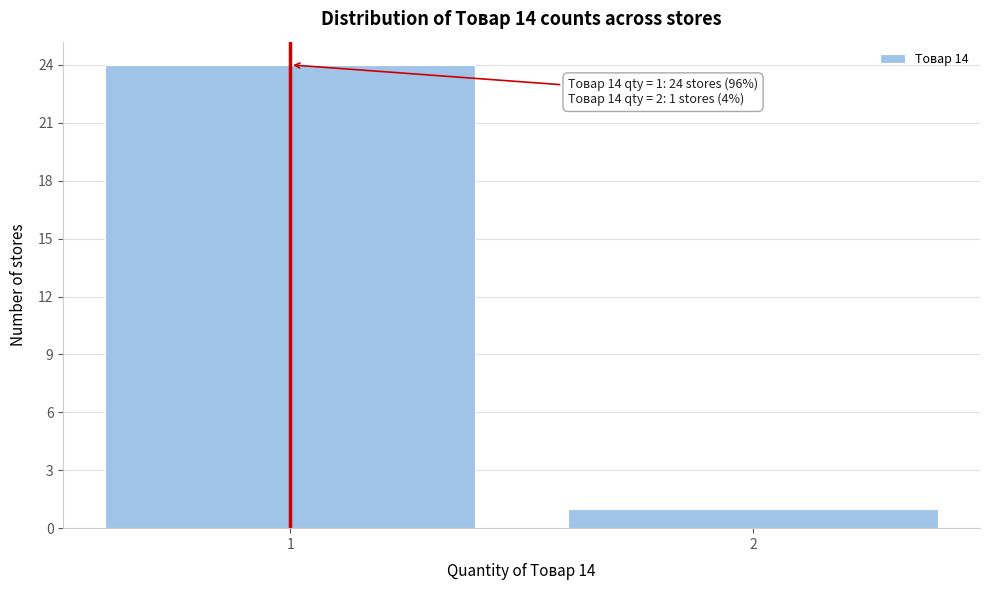

Reading left to right, transcribe all the data shown in this chart.

1=24	2=1